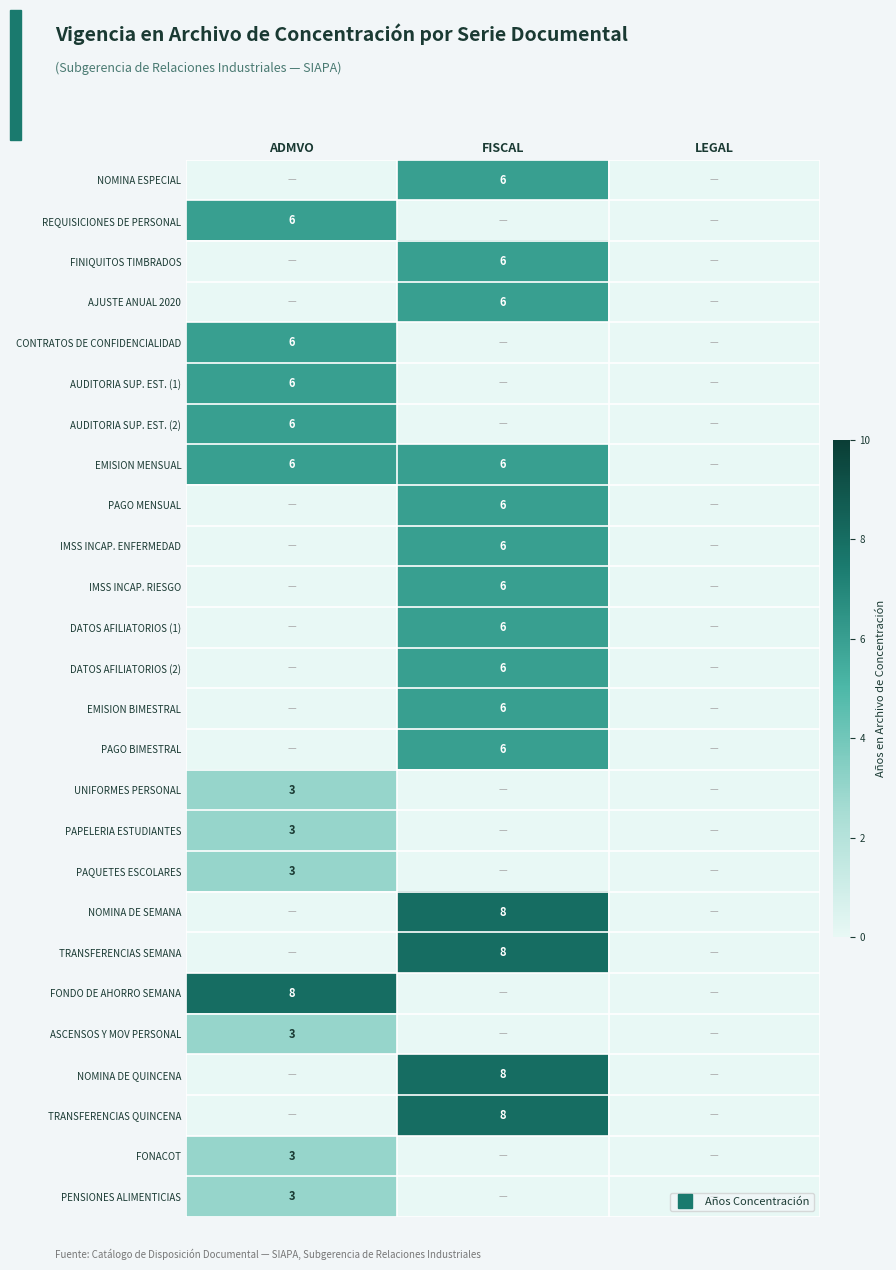

The FINIQUITOS TIMBRADOS series shows 4 at LEGAL. True or false?

False